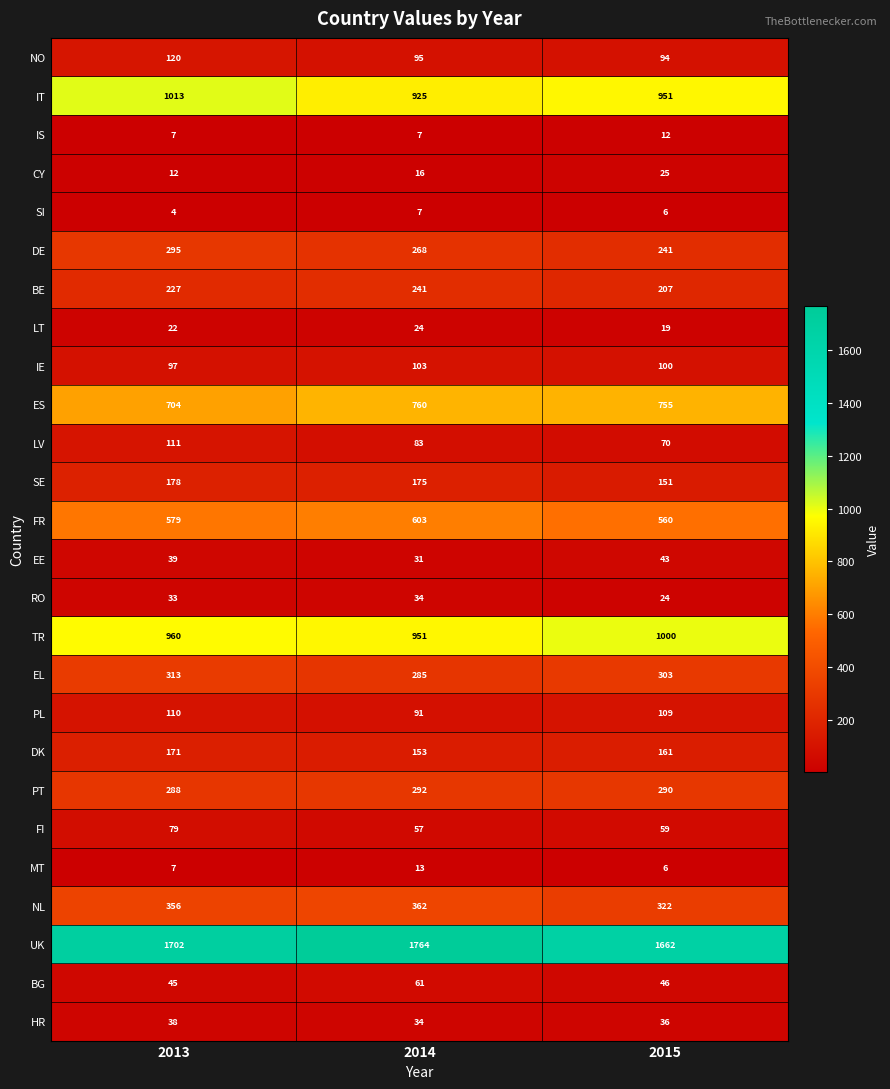

The IT series shows 1573 at 2013. True or false?

False